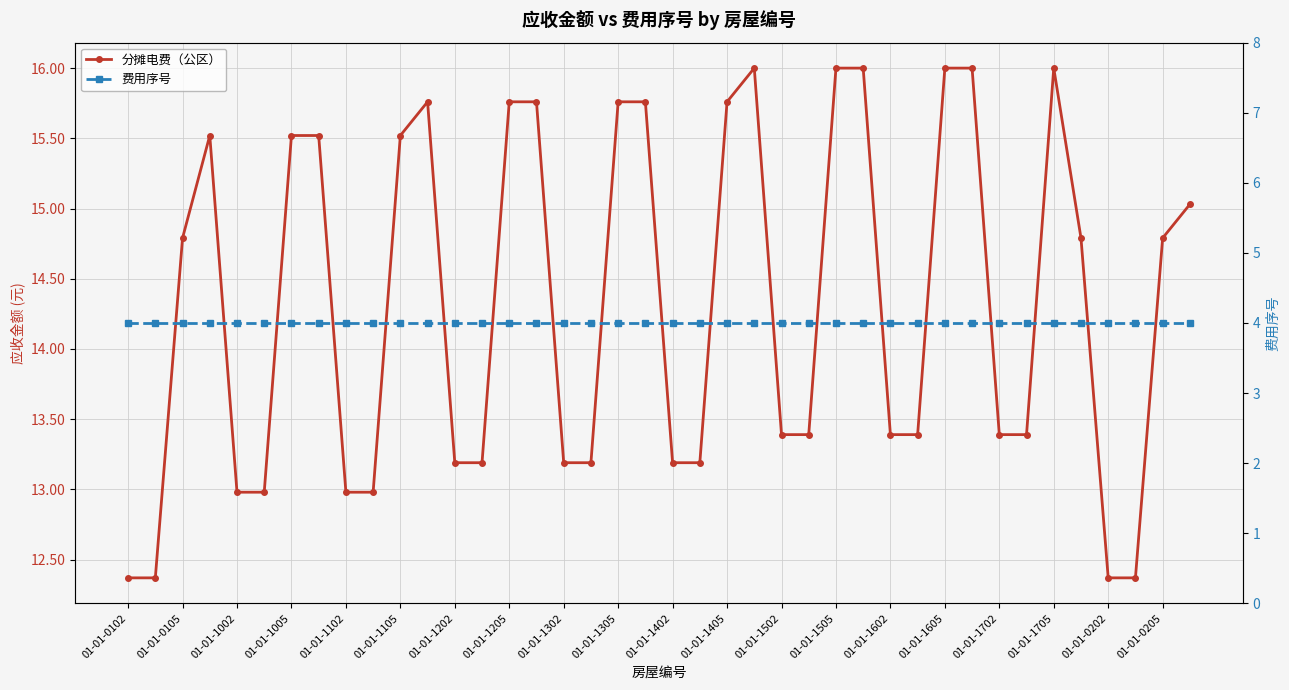

Which series has the largest range (max minus min)?

分摊电费（公区）